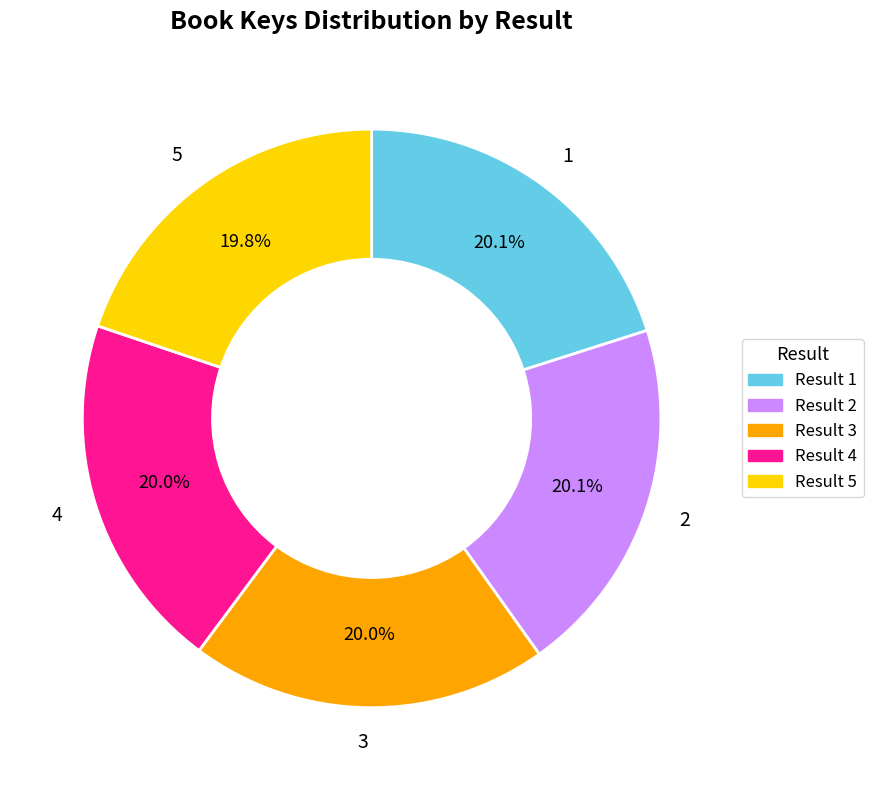

Approximately how many times larger is the value at 5 compared to 2?

1.0